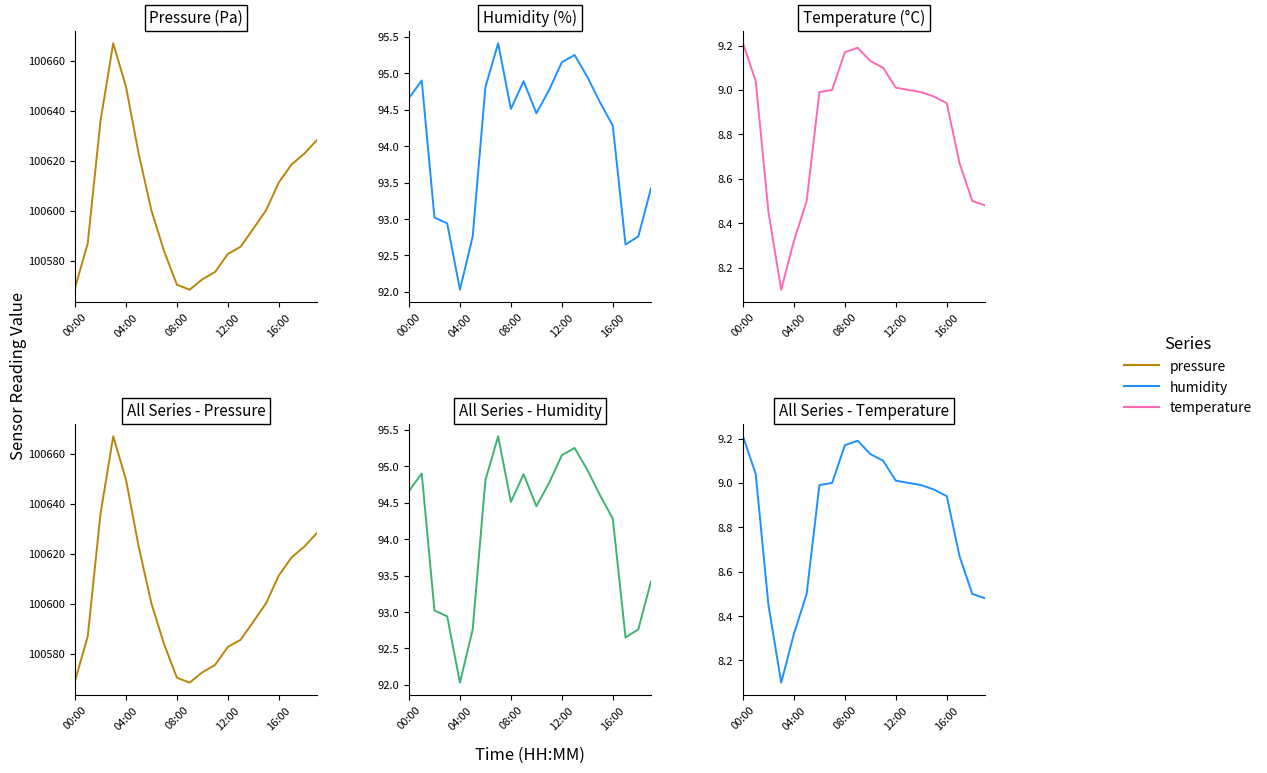

Is it true that pressure equals 176555.9 at 12:00?

False